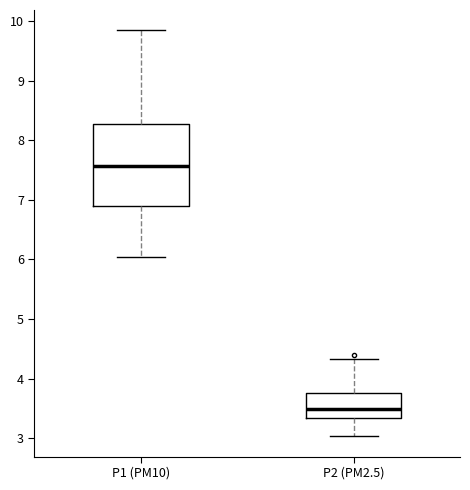

Which box's median line is the highest?

P1 (PM10)